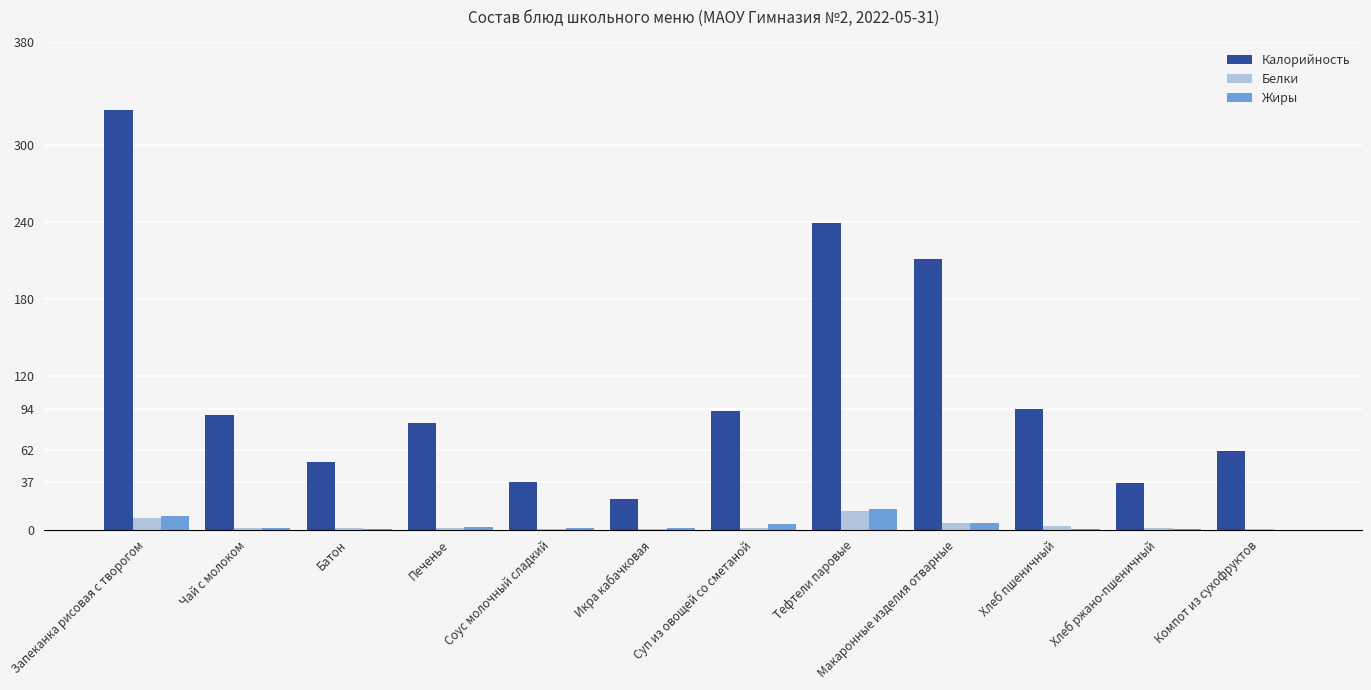

Which category has the highest value in the Калорийность series?

Запеканка рисовая с творогом